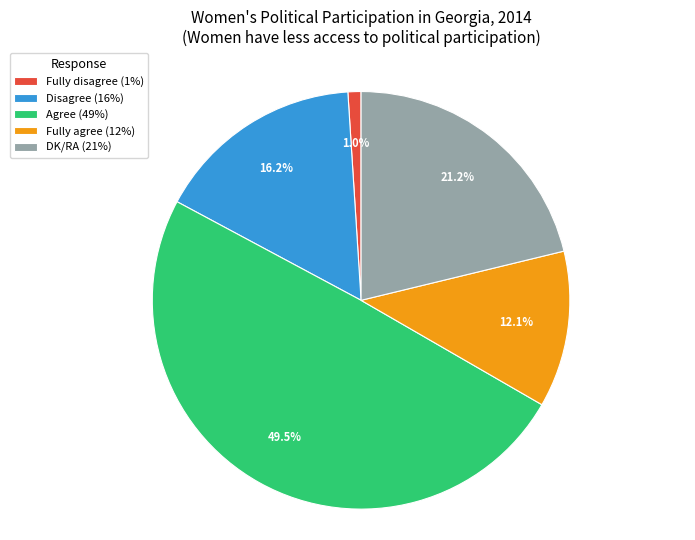

Is there any slice that represents more than half of the pie?

No